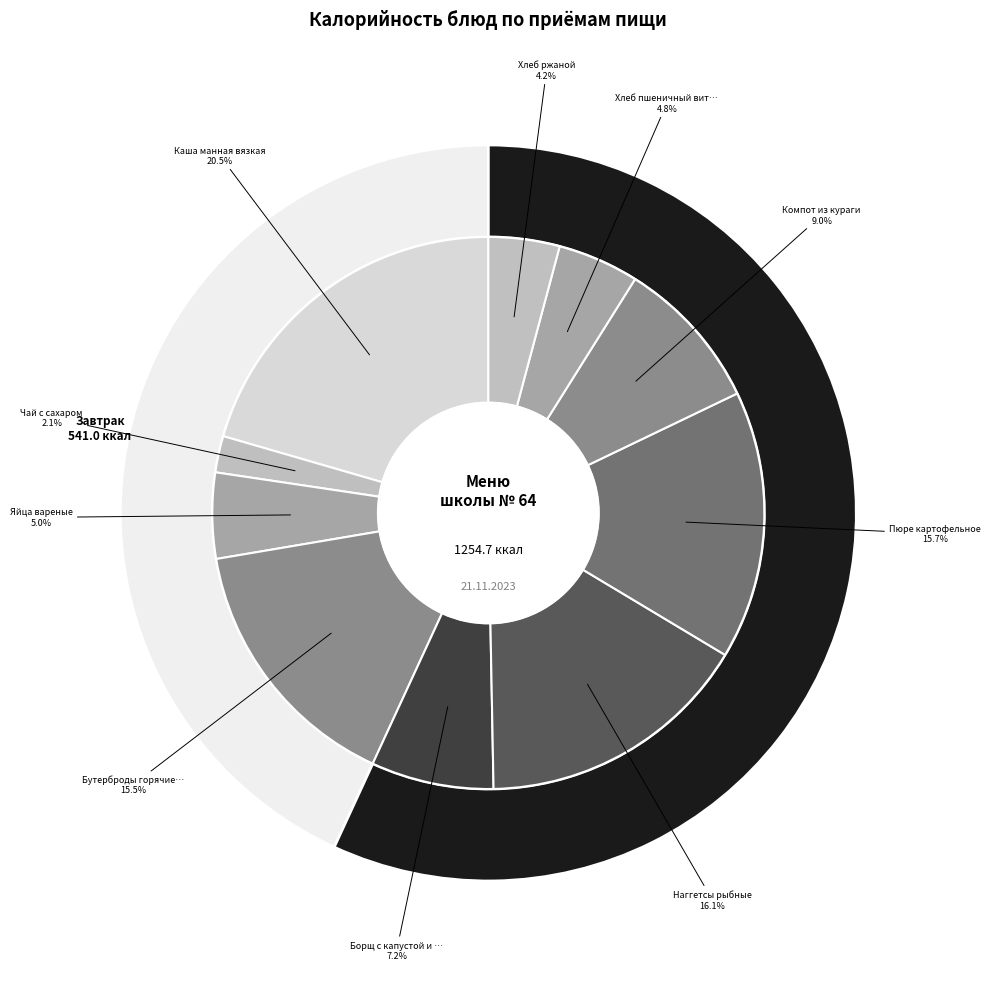

Is Яйца вареные the majority of the pie?

No